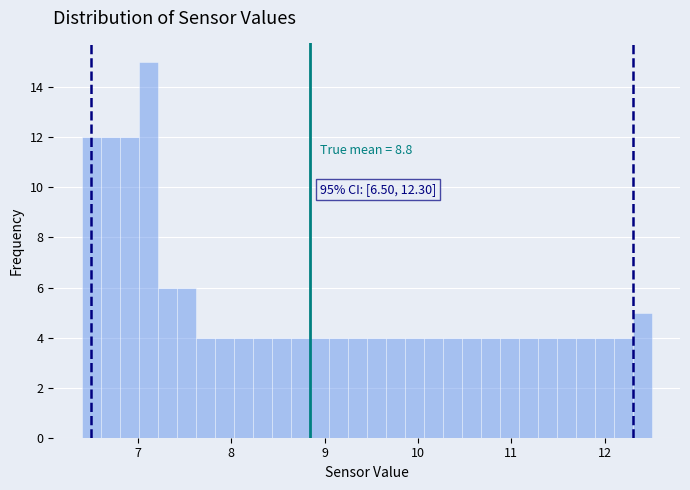

Around what value on the x-axis is the tallest bar? Give the approximate position of its centre, as read against the axis.

7.1